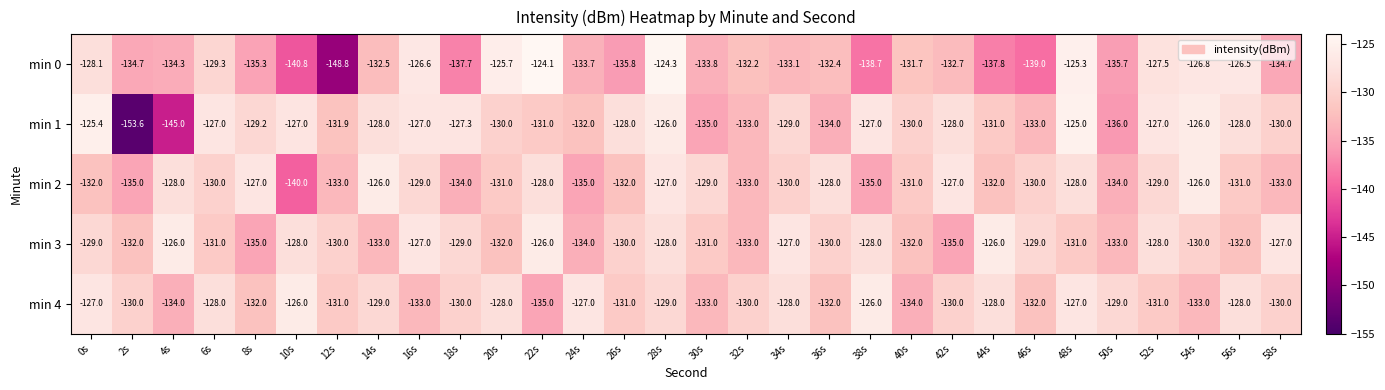

The value of min 0 at 12s is -148.8. True or false?

True